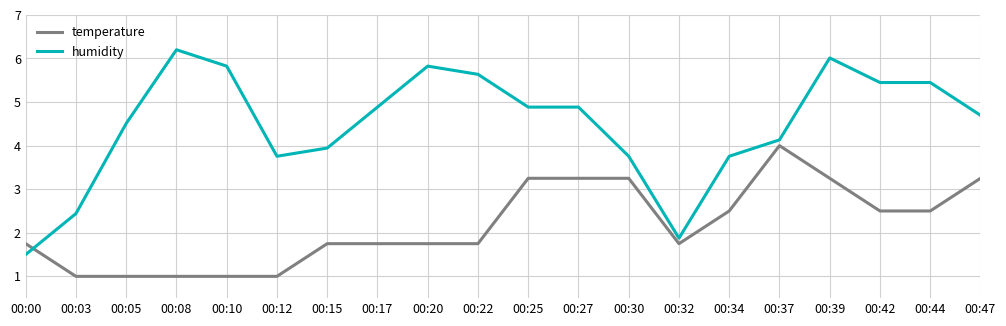

Rank the series at 00:08 from highest to lowest value.

humidity, temperature